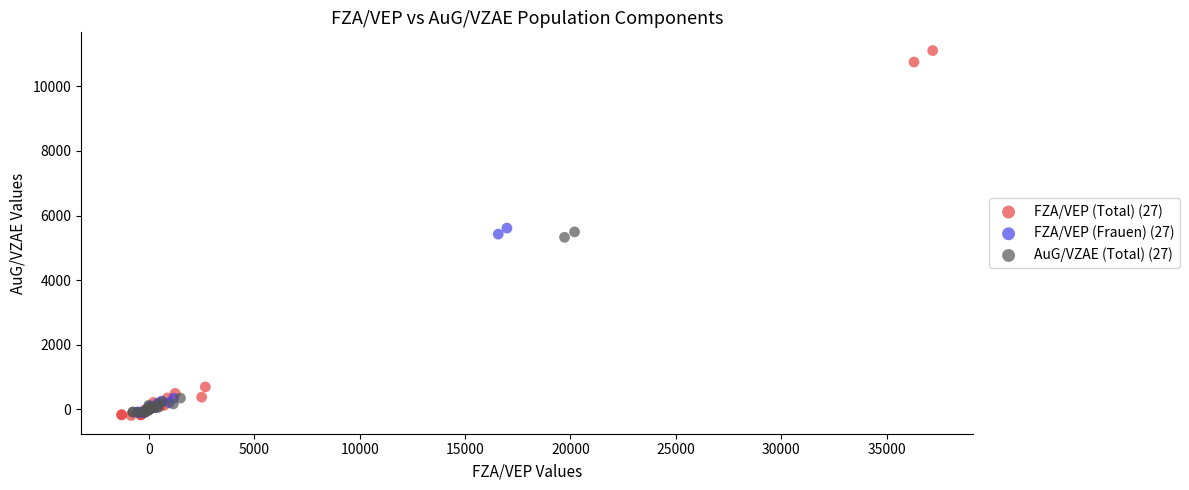

Which series has the largest Y range (max minus min)?

FZA/VEP (Total) (27)